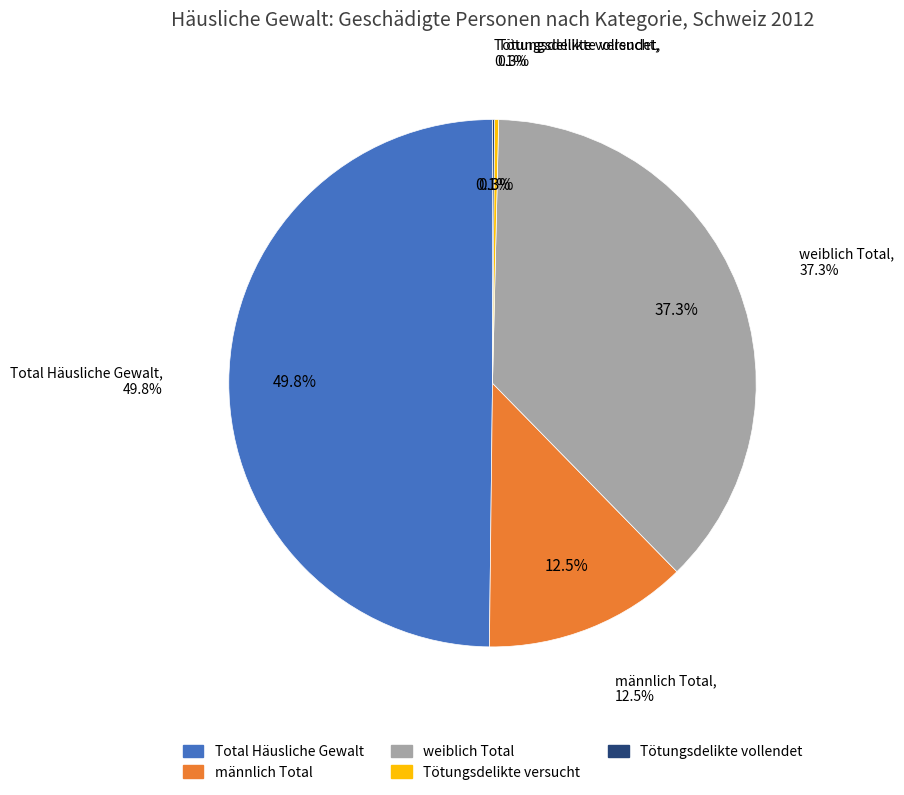

What is the smallest slice in the pie chart?

Tötungsdelikte vollendet